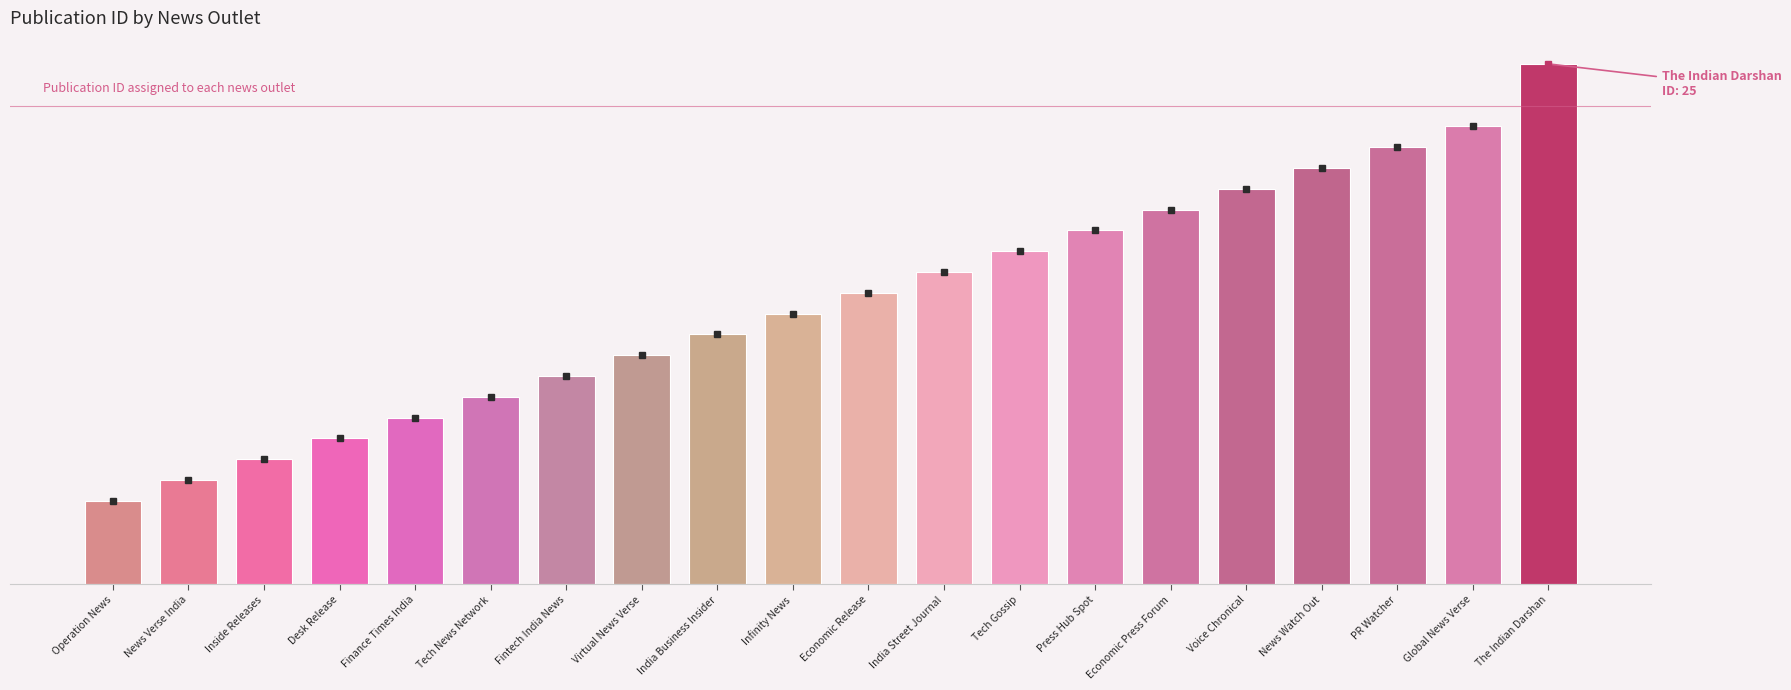

Approximately how many times larger is the value at Economic Press Forum compared to Press Hub Spot?

1.1